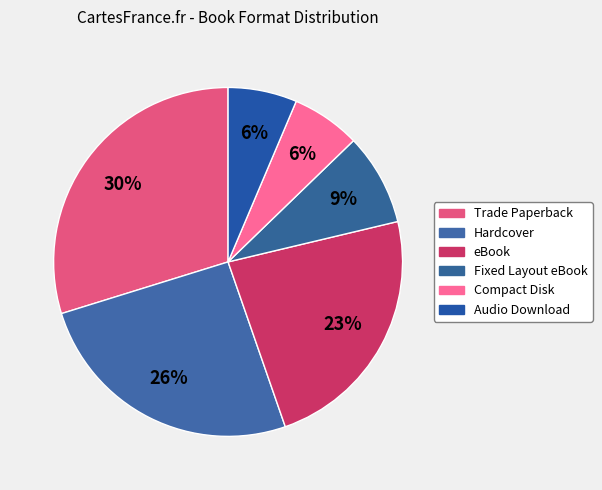

Does Audio Download account for over 50% of the chart?

No